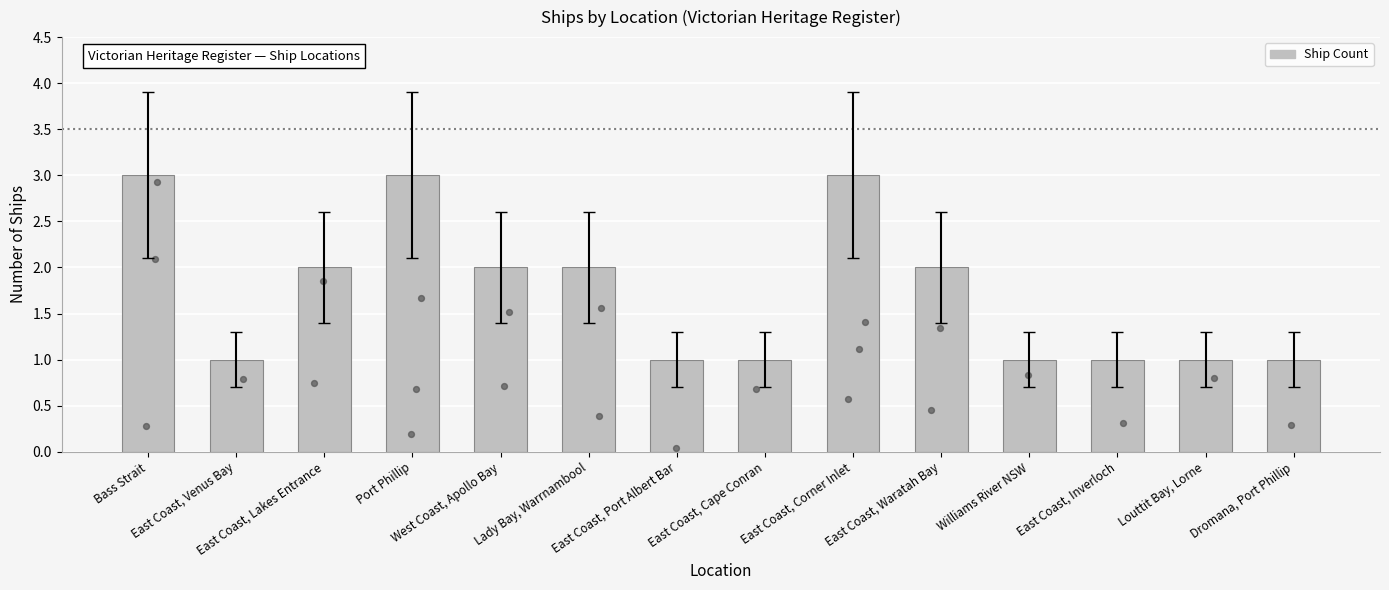

What is the ratio of the value at East Coast, Waratah Bay to the value at Louttit Bay, Lorne?

2.0